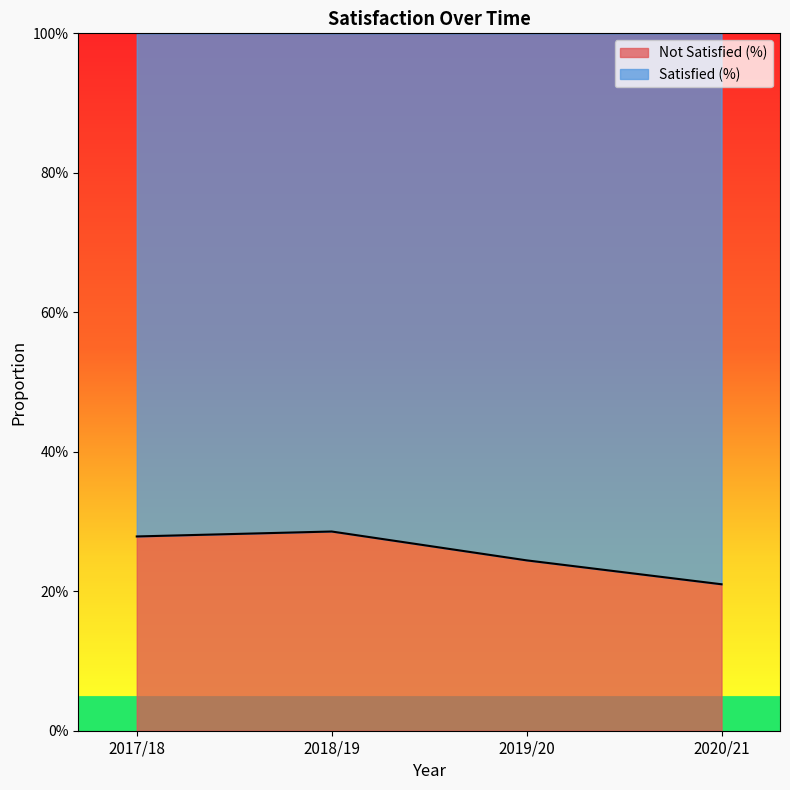

At which label is the value closest to 0?

2020/21